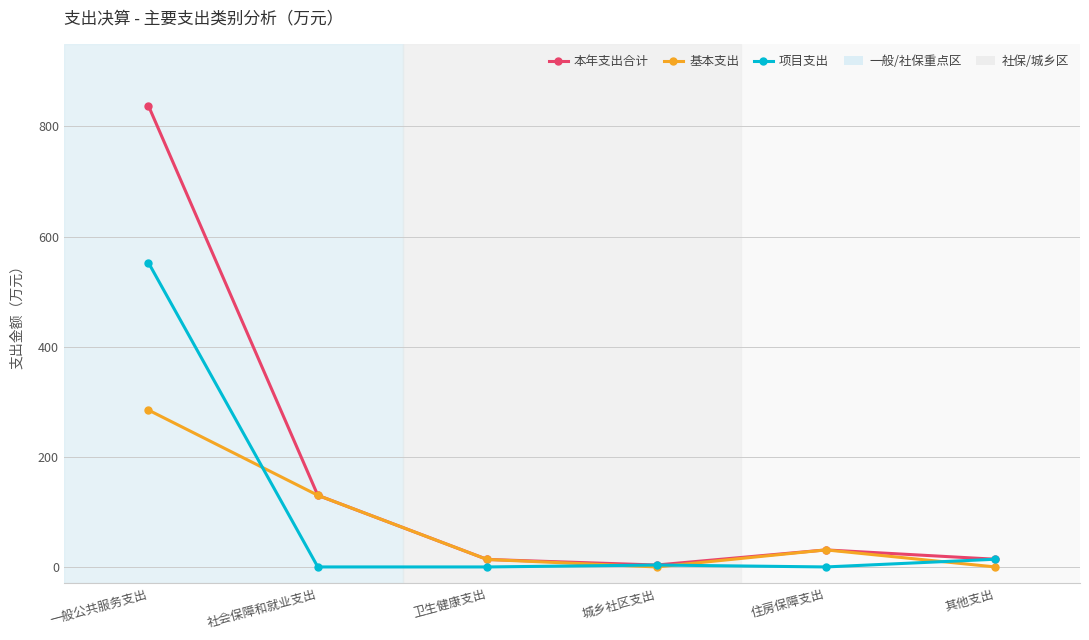

Rank the series by their average value, from lowest to highest.

基本支出, 项目支出, 本年支出合计